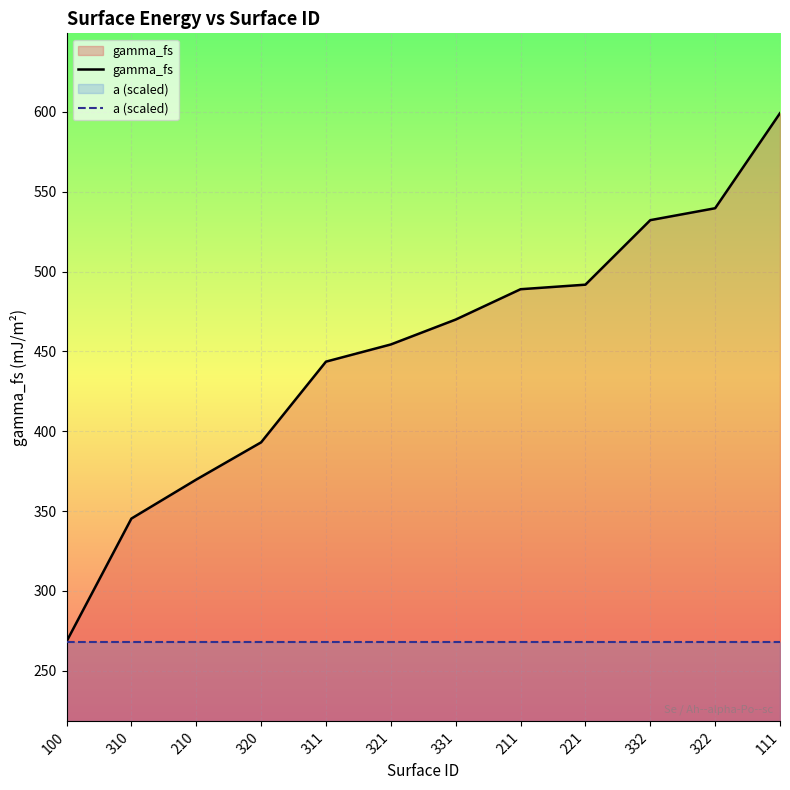

What are all the series names shown in the legend?

gamma_fs, a (scaled)